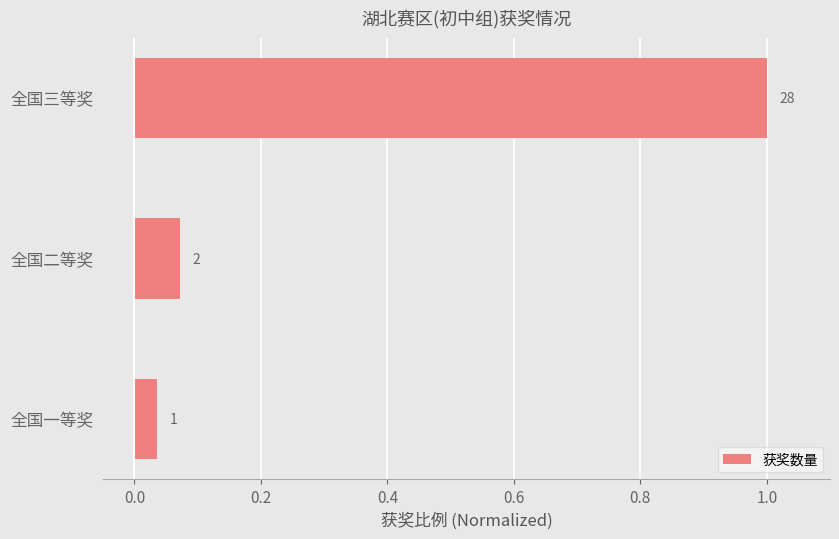

Are the bars horizontal?

Yes